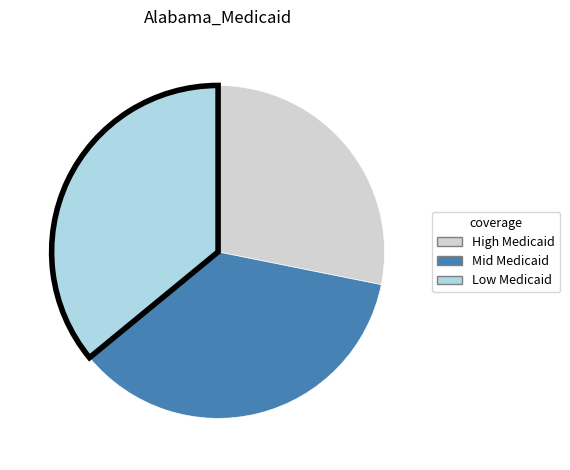

How many slices are in this pie chart?

3